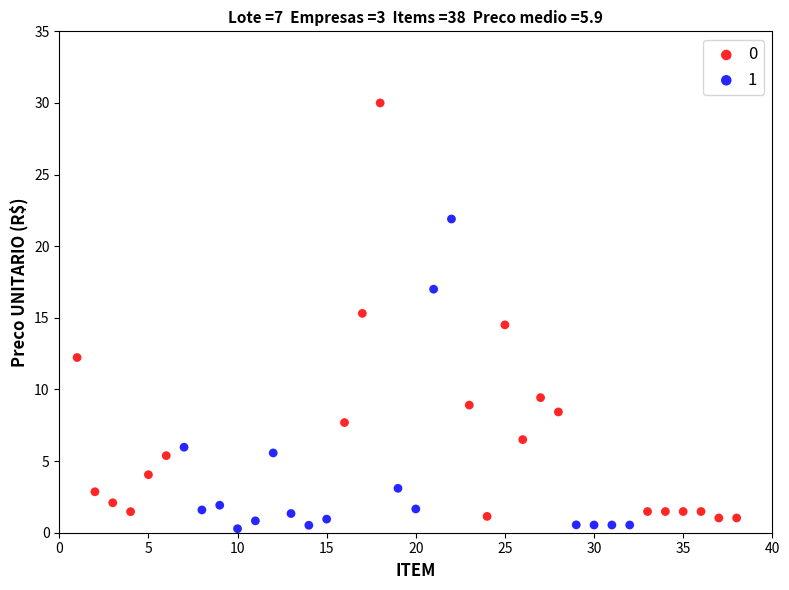

What are all the series names shown in the legend?

0, 1